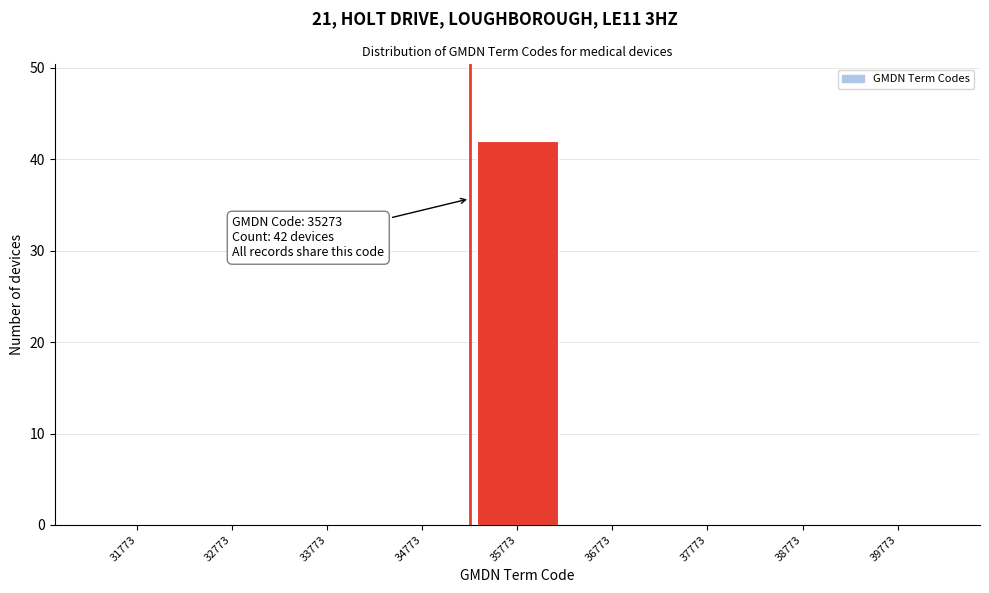

Reading left to right, transcribe all the data shown in this chart.

31773=0	32773=0	33773=0	34773=0	35773=42	36773=0	37773=0	38773=0	39773=0